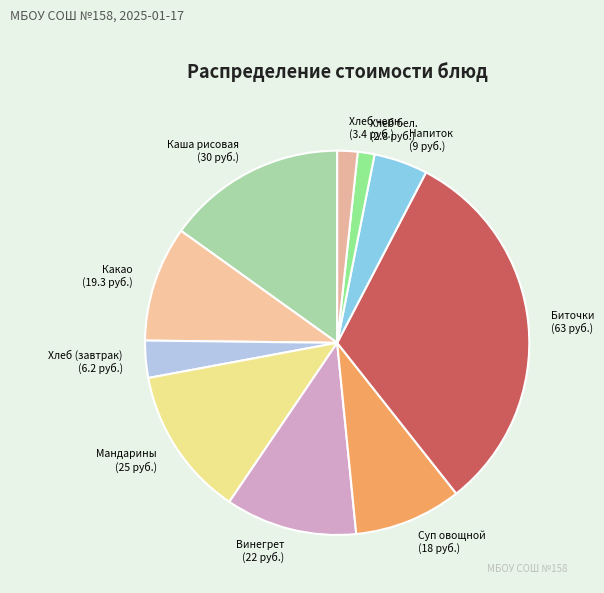

How many segments does this pie chart have?

10